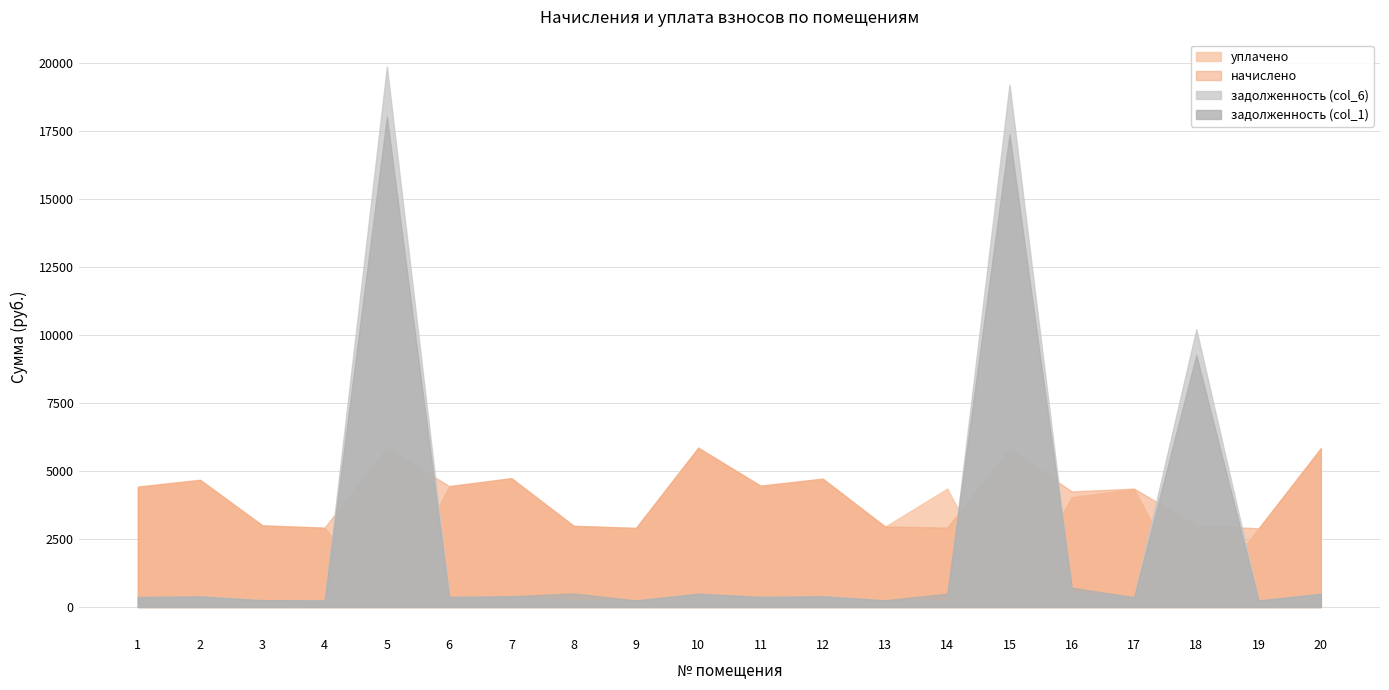

Rank the series by their maximum value, from highest to lowest.

задолженность (col_6), задолженность (col_1), начислено, уплачено